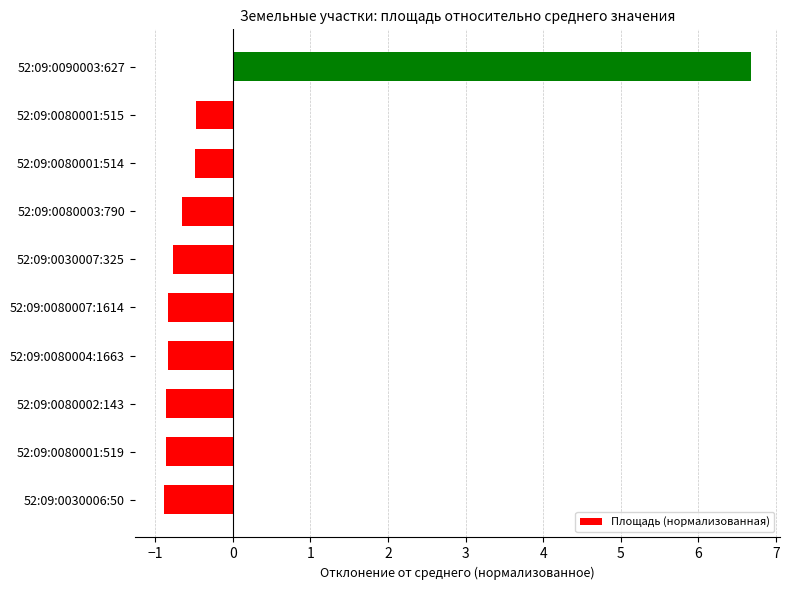

The value at 52:09:0080002:143 is -1.4. True or false?

False